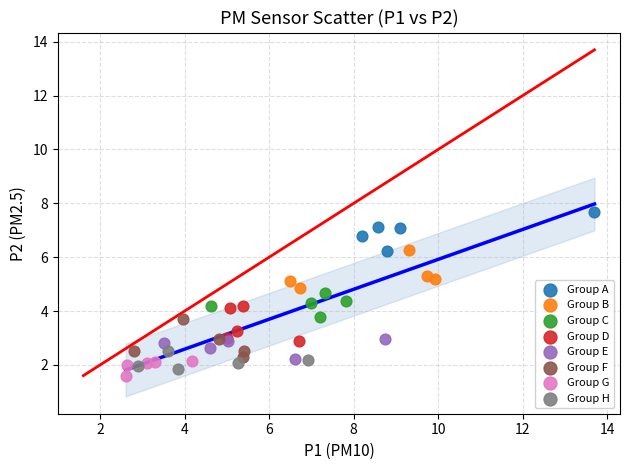

Which series reaches the maximum Y coordinate?

Group A